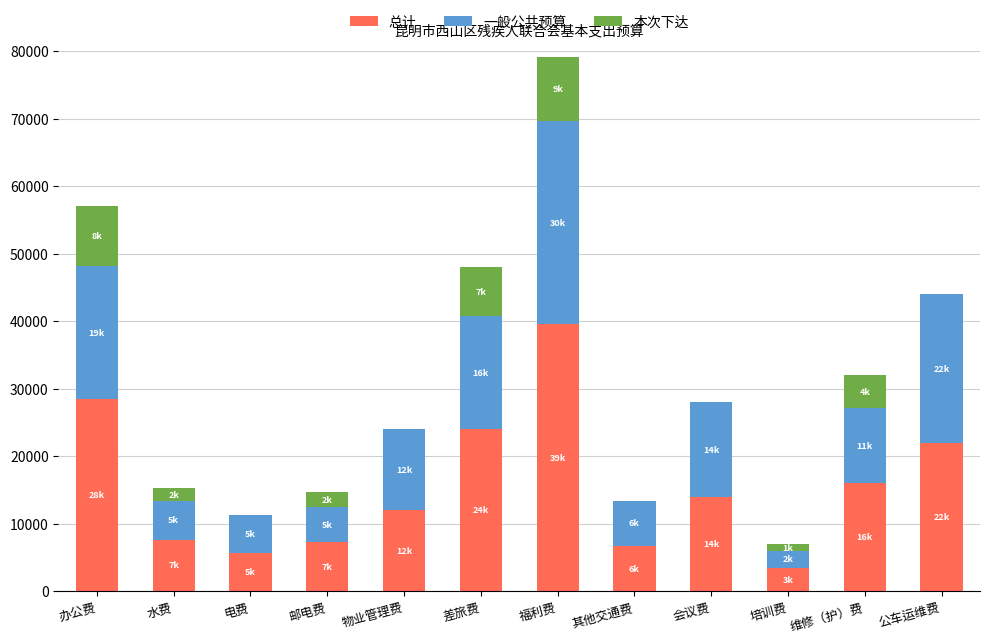

What is the total value across all series at 水费?

15340